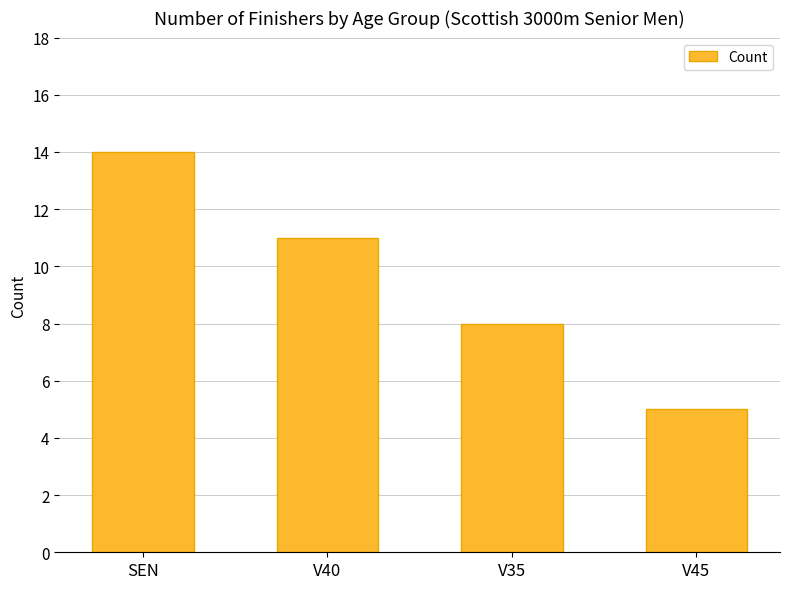

At which category does the chart reach its peak across all series?

SEN